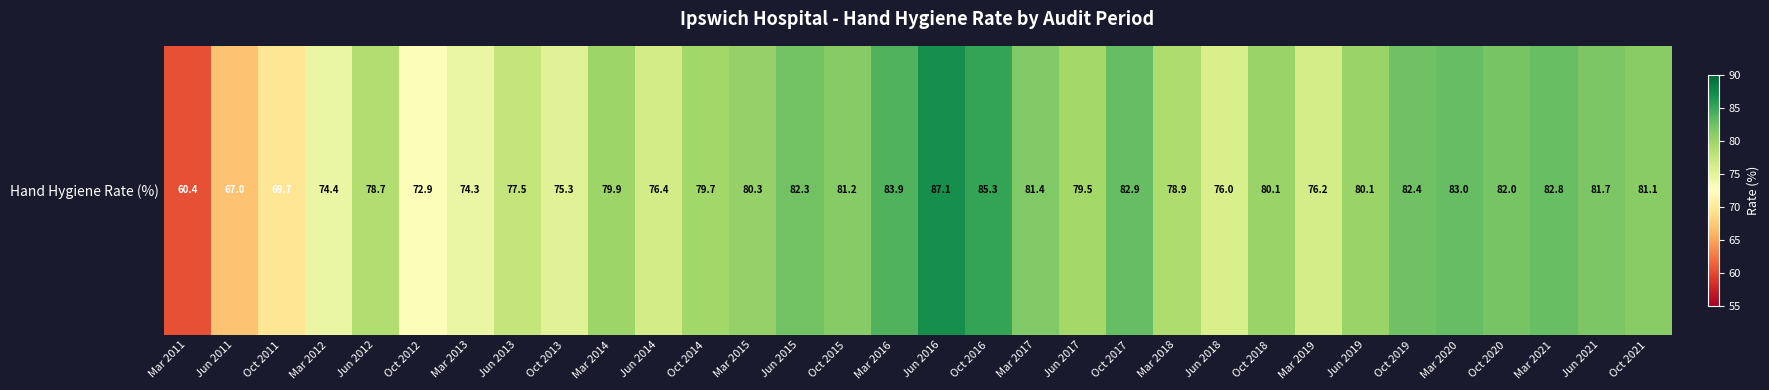

How many data points are above 80?

16